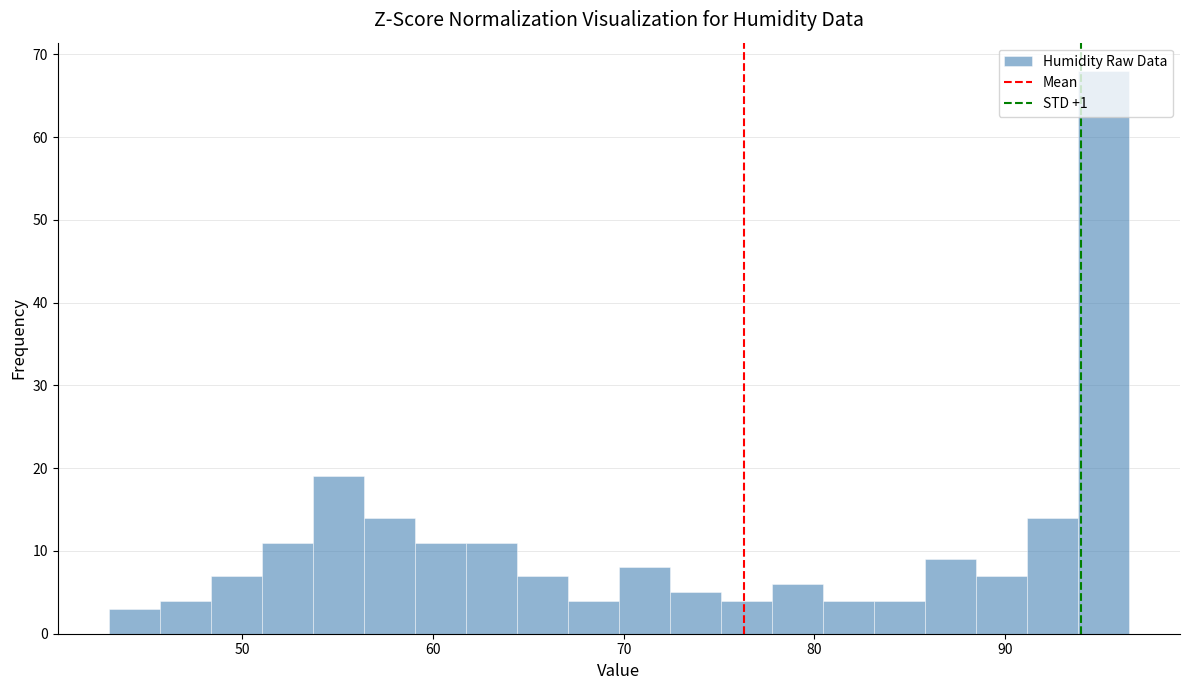

Around what value on the x-axis is the tallest bar? Give the approximate position of its centre, as read against the axis.

95